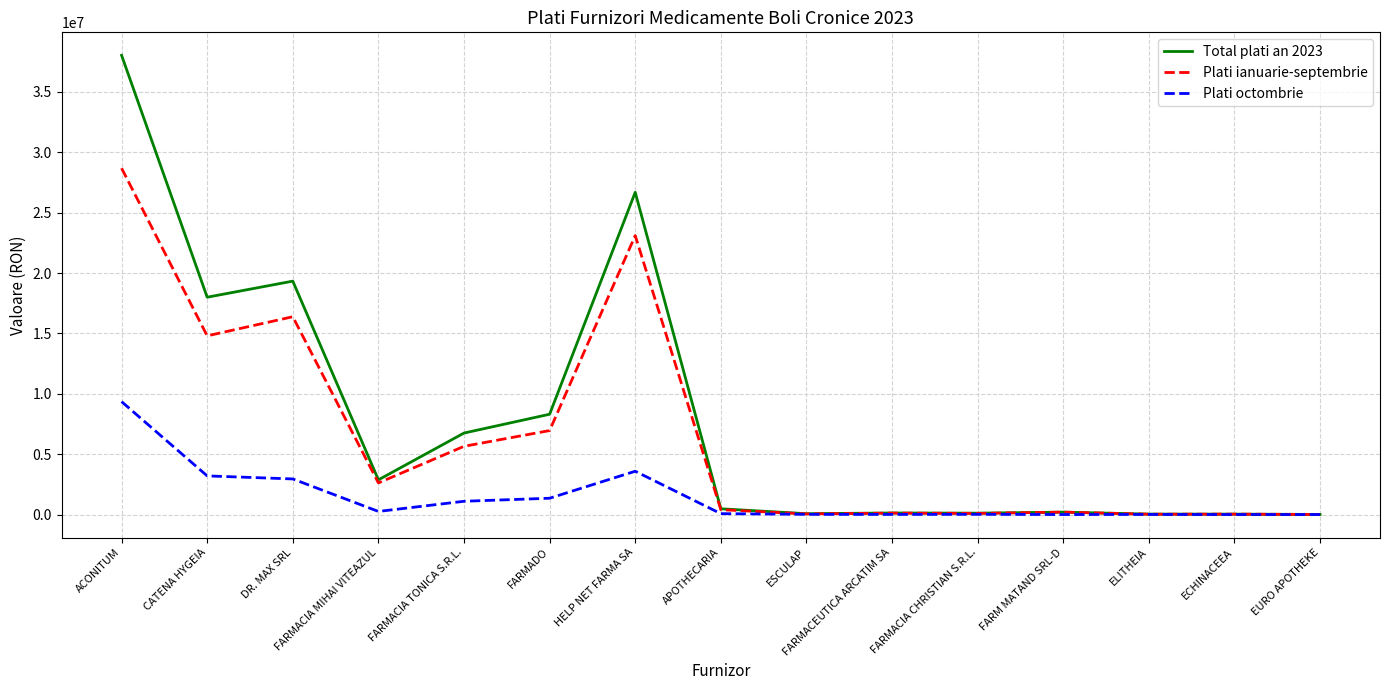

What is the greatest value displayed?

38026855.6